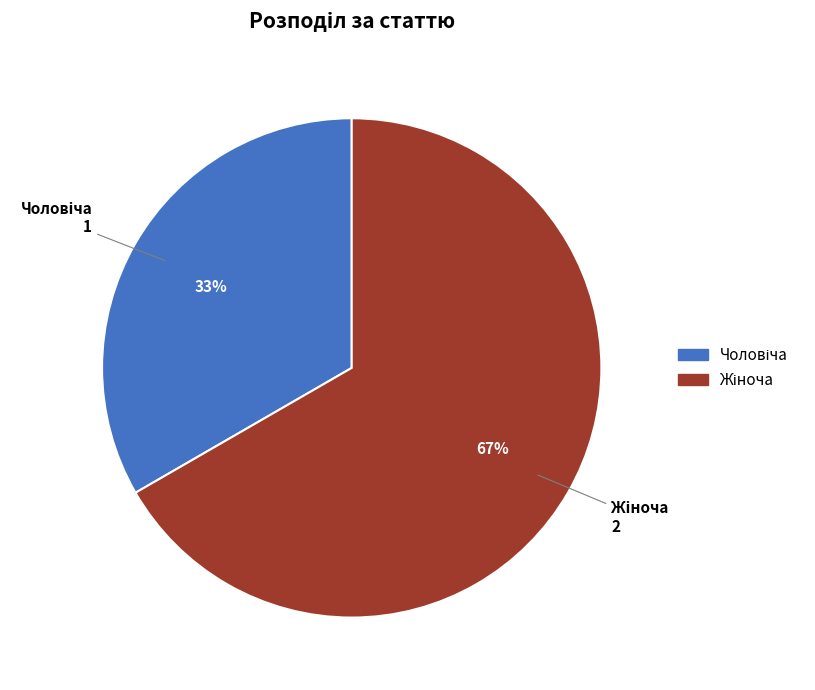

To the nearest percent, what is the average slice percentage?

50%